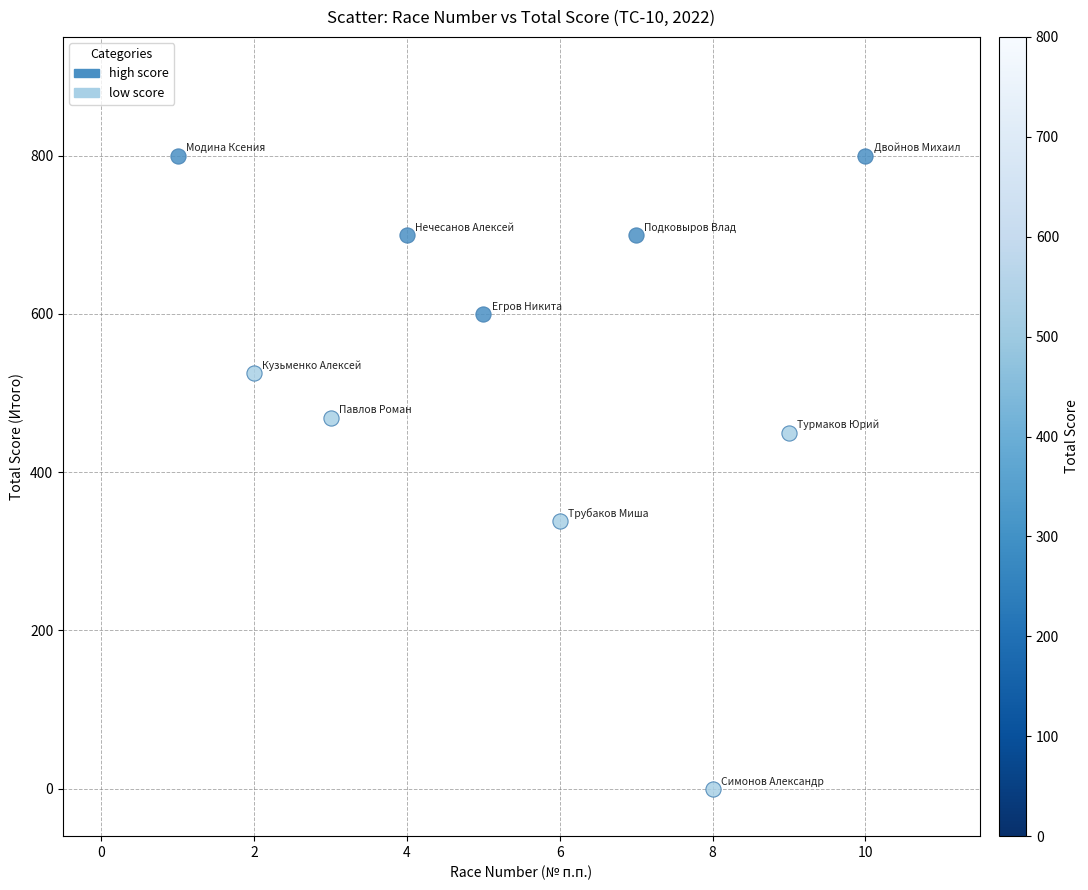

Which series contains the lowest Y value?

low score